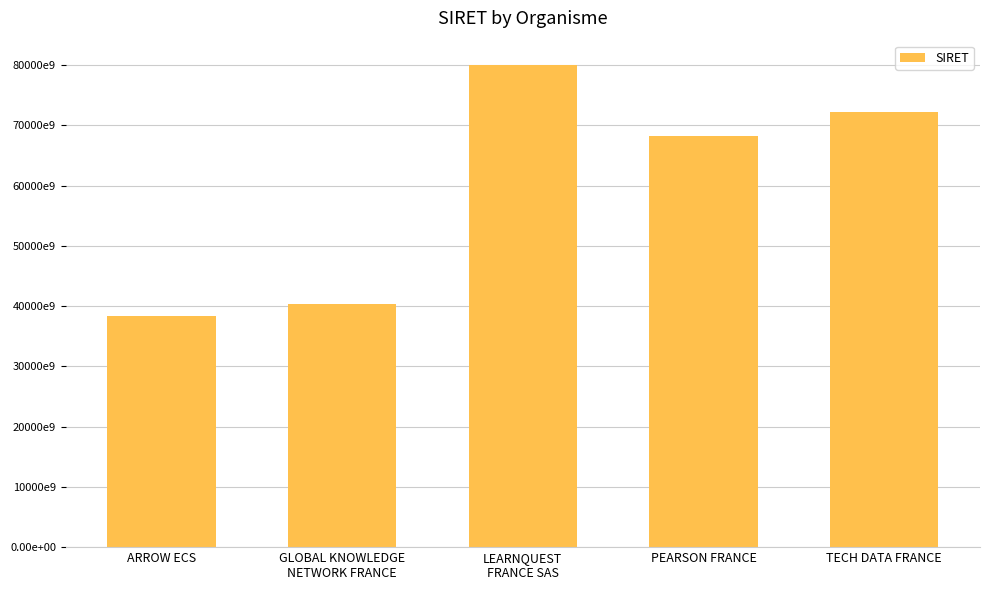

Which has a higher value, TECH DATA FRANCE or LEARNQUEST
FRANCE SAS?

LEARNQUEST
FRANCE SAS